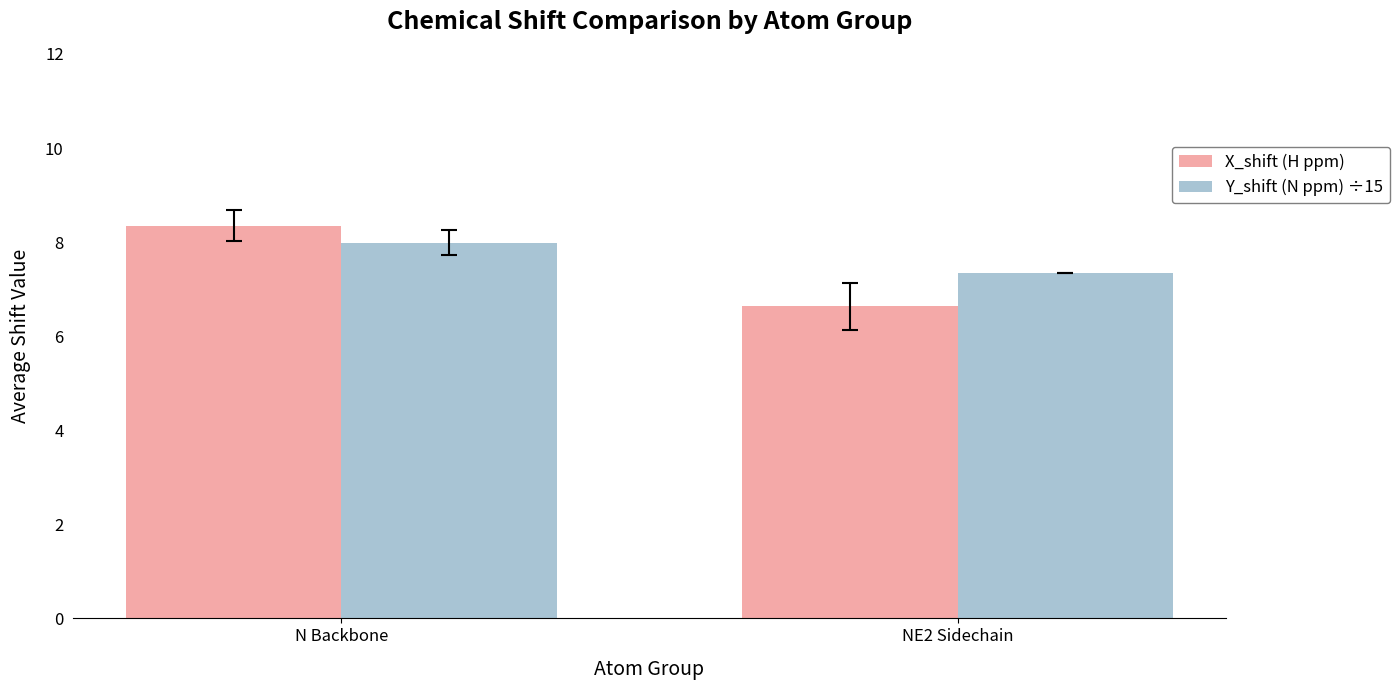

Which series has the largest total across all categories?

Y_shift (N ppm) ÷15